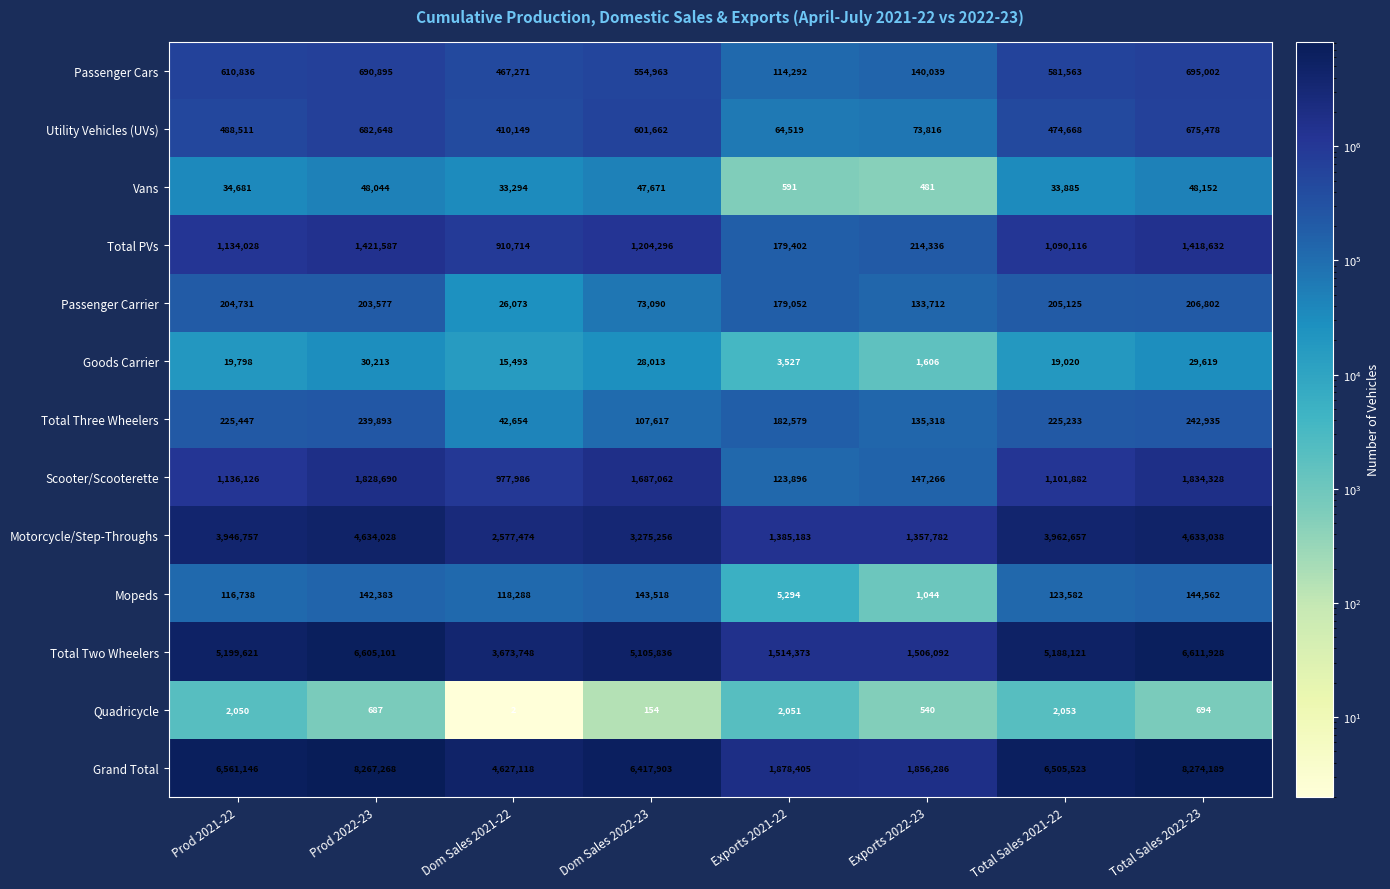

Which series changed the most between Prod 2021-22 and Exports 2021-22?

Grand Total